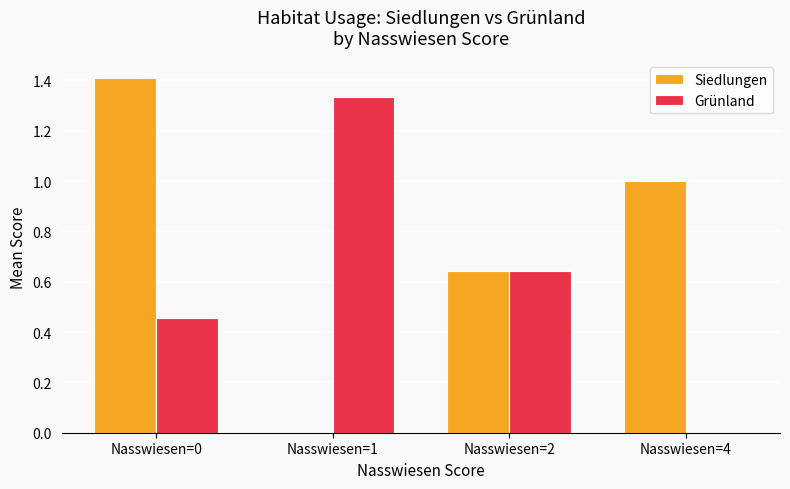

Is it true that Siedlungen equals -0.4 at Nasswiesen=1?

False